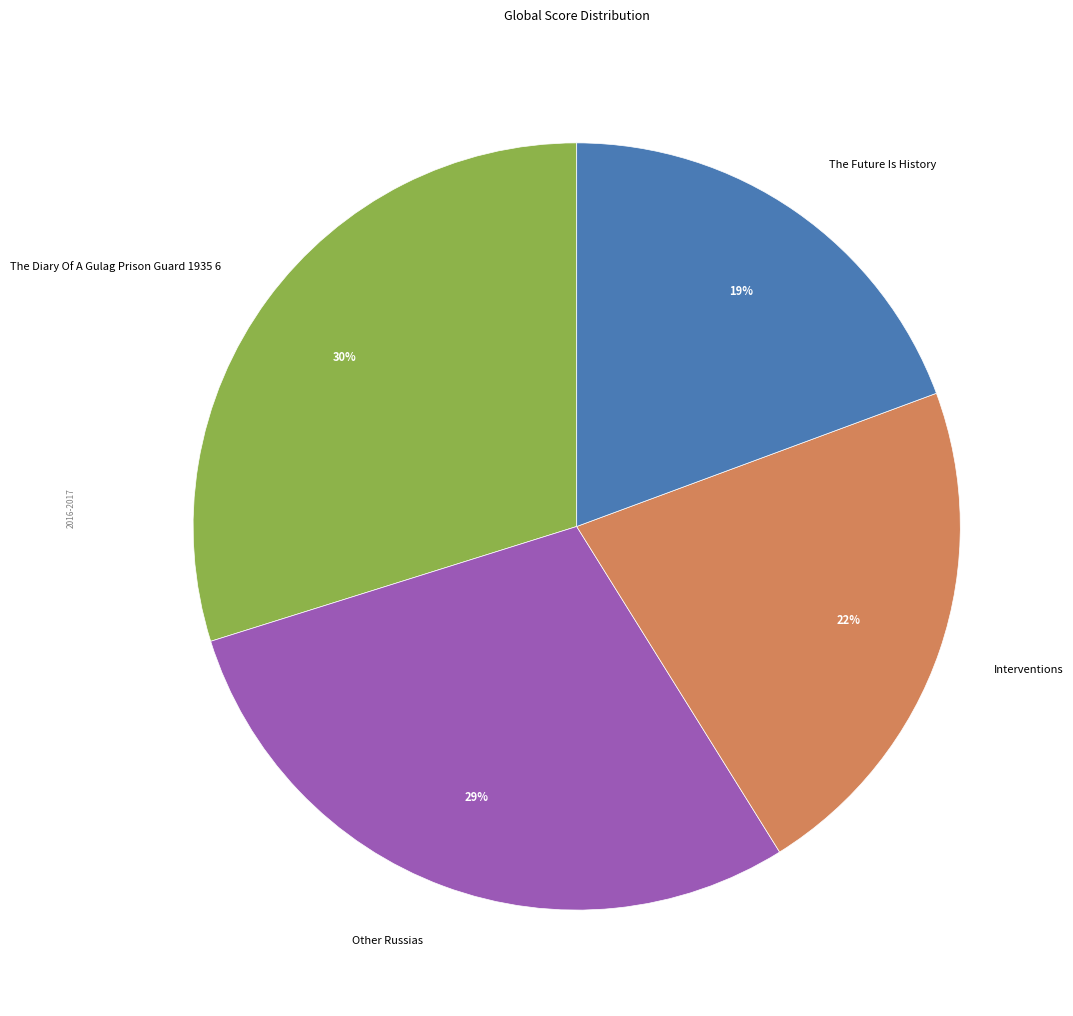

Is there a majority slice in this chart?

No